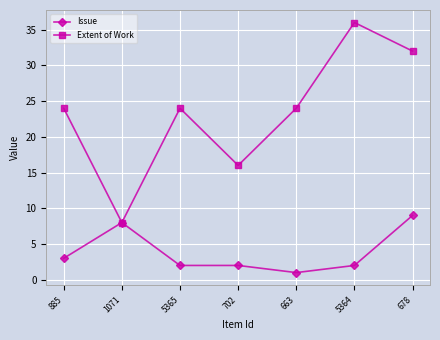

What is the label of the 4th point from the right?

702